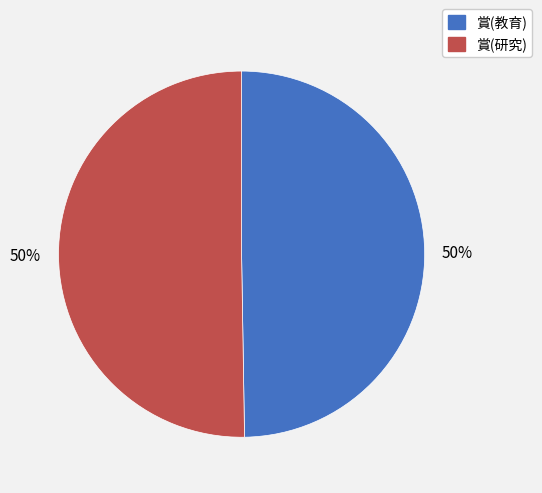

Is the sum of 賞(教育) and 賞(研究) greater than half?

Yes